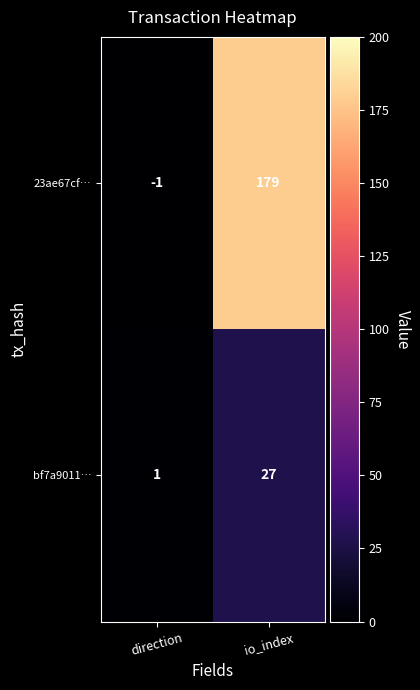

At which label is bf7a9011… closest to 14?

direction